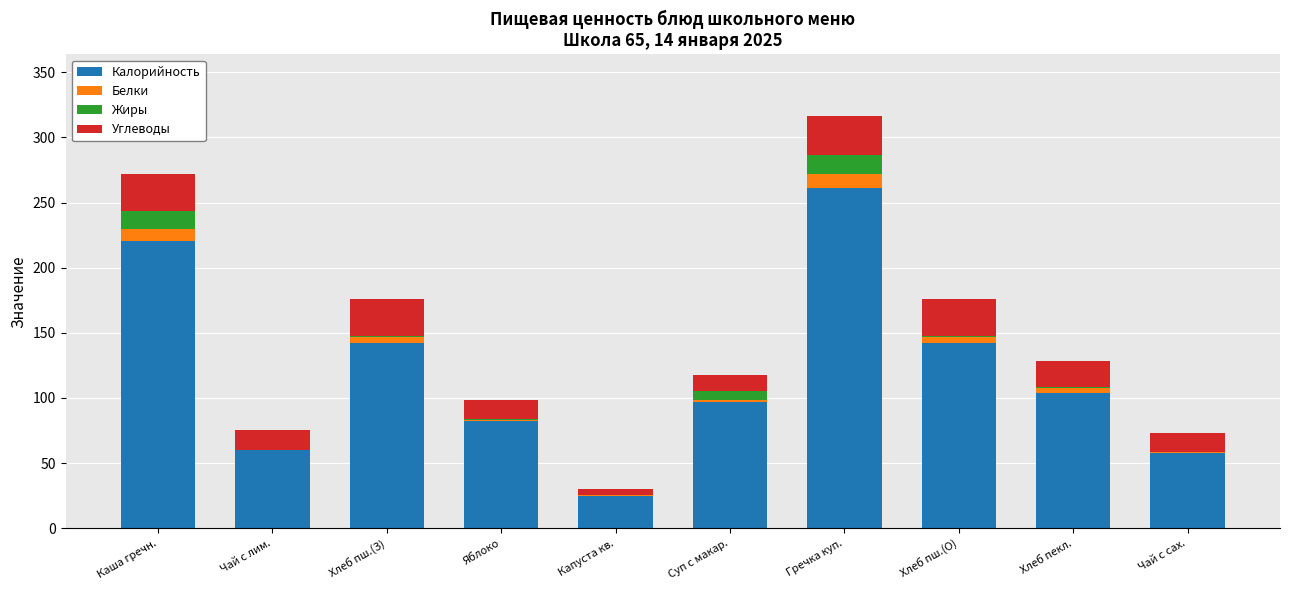

True or false: Калорийность has a value of 96.6 at Чай с лим..

False